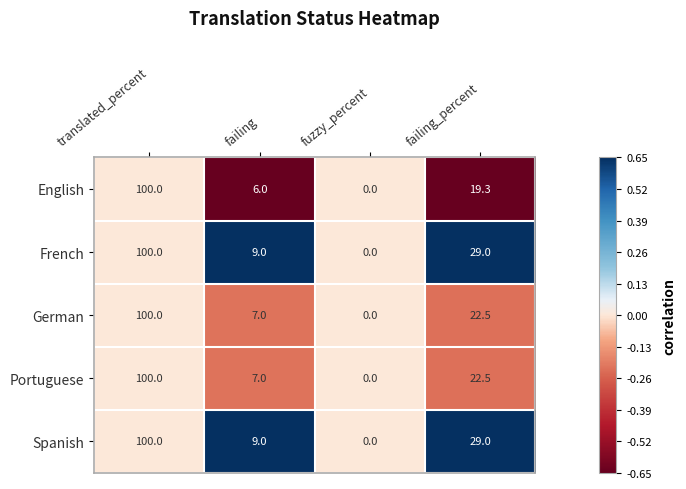

What is the maximum value shown in the chart?

100.0